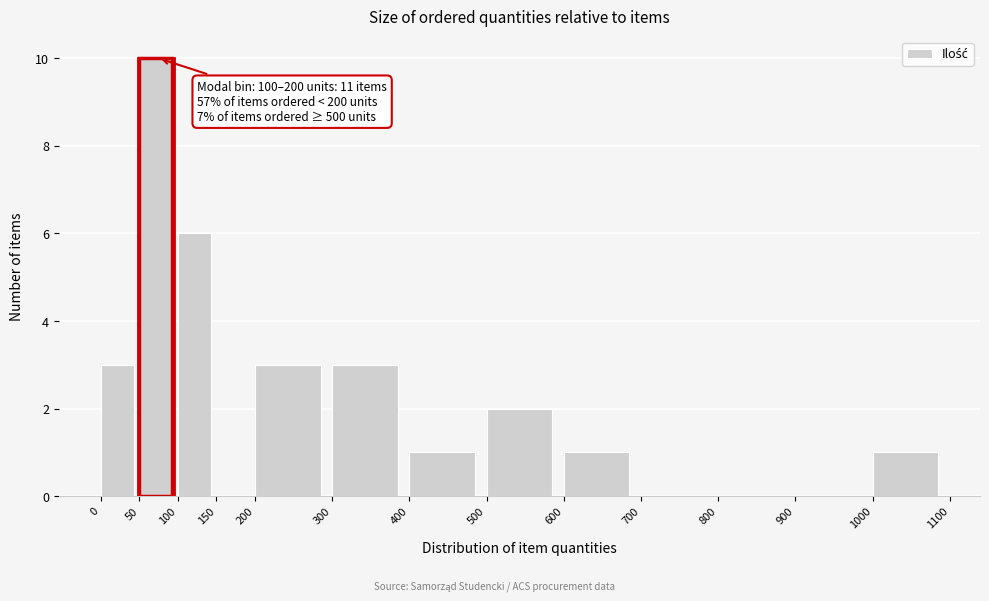

Over which range of the x-axis is the bar tallest?

50 to 100